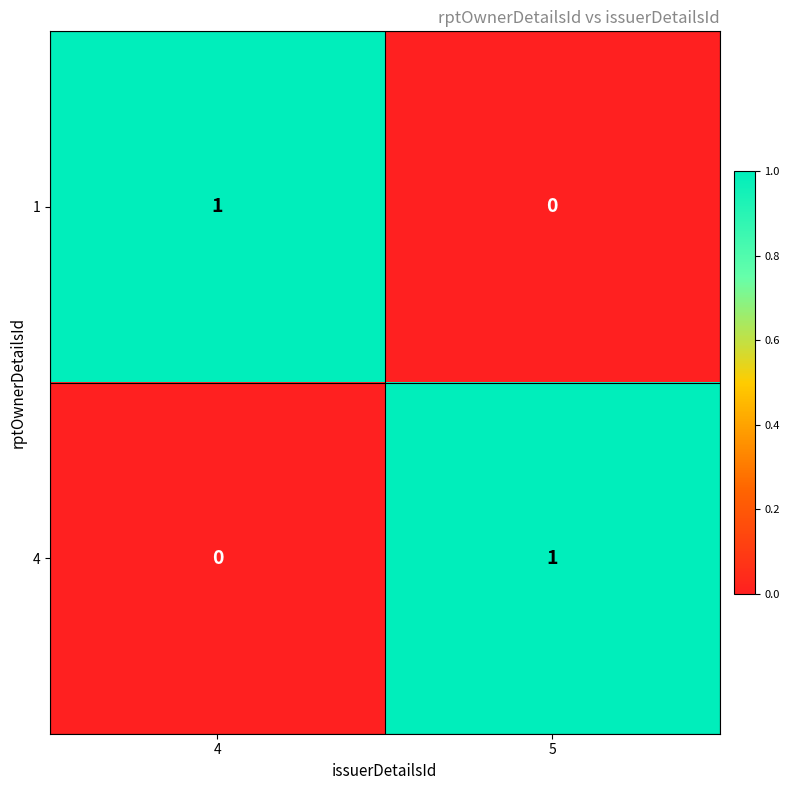

How many series are shown in this chart?

2